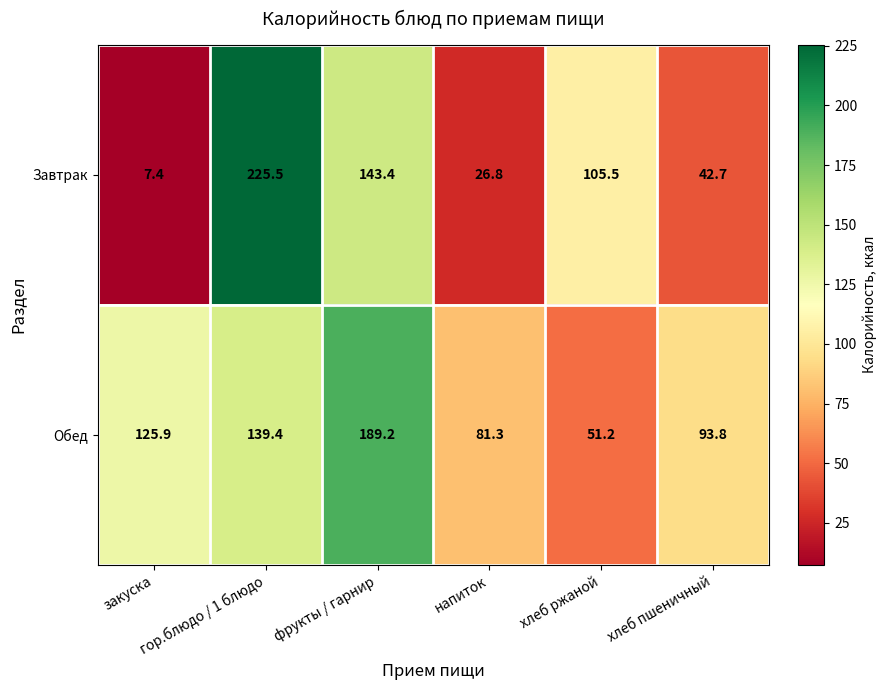

What is the difference between the highest and lowest values at напиток?

54.5